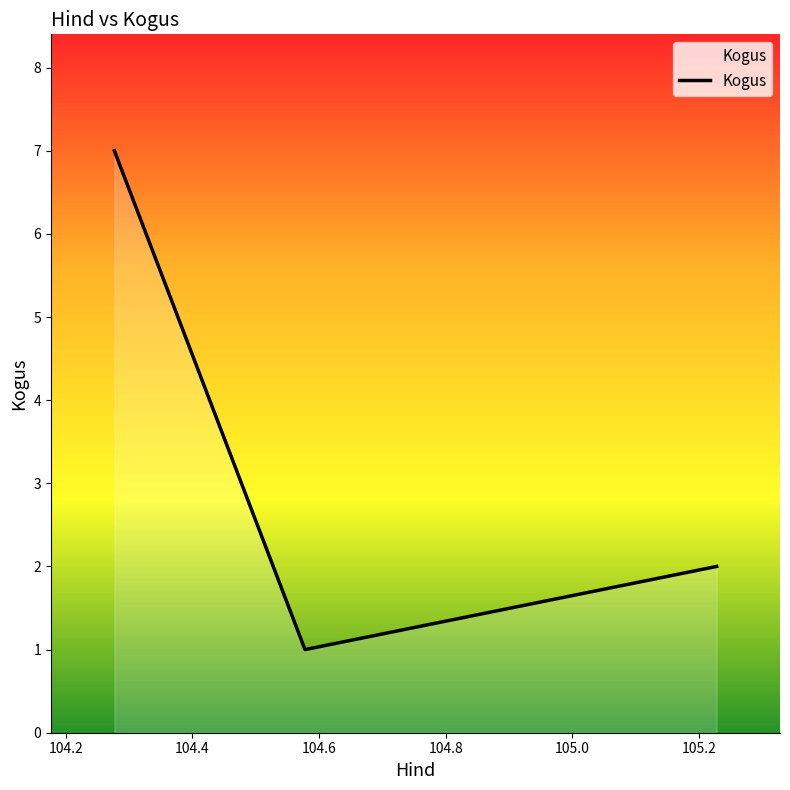

What is the maximum value shown in the chart?

7